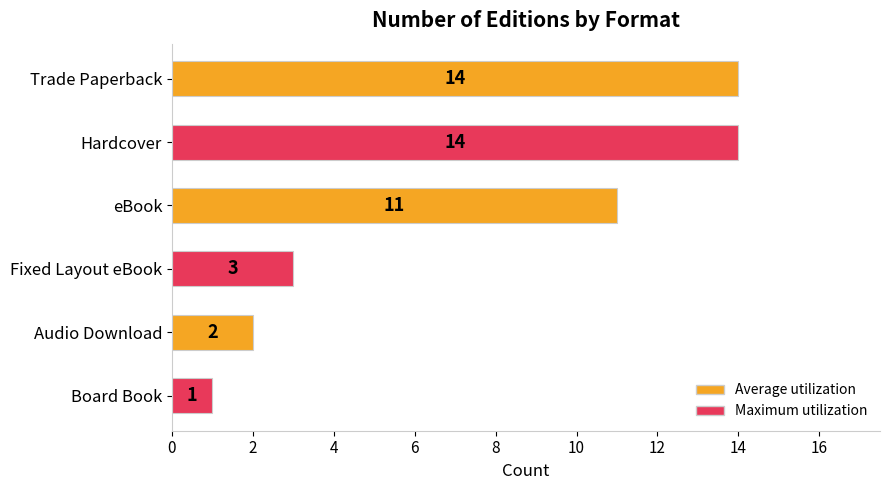

The chart shows a value of 20 at Hardcover. True or false?

False